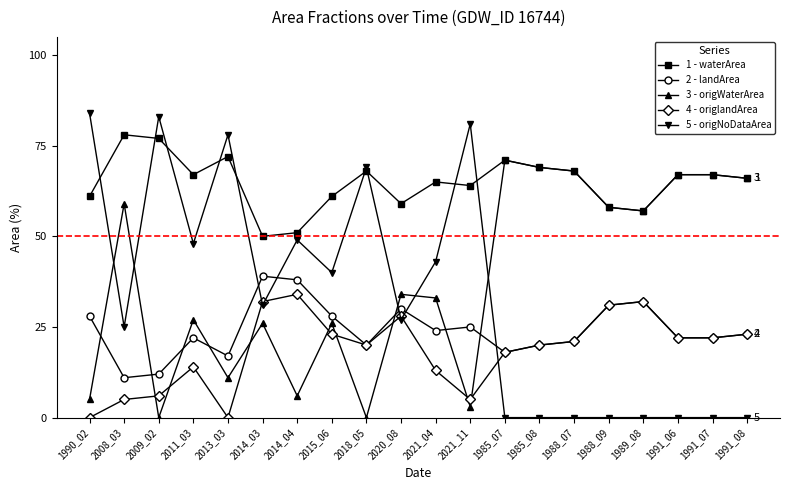

After their last crossing, which series has the higher values: 3 - origWaterArea or 2 - landArea?

3 - origWaterArea